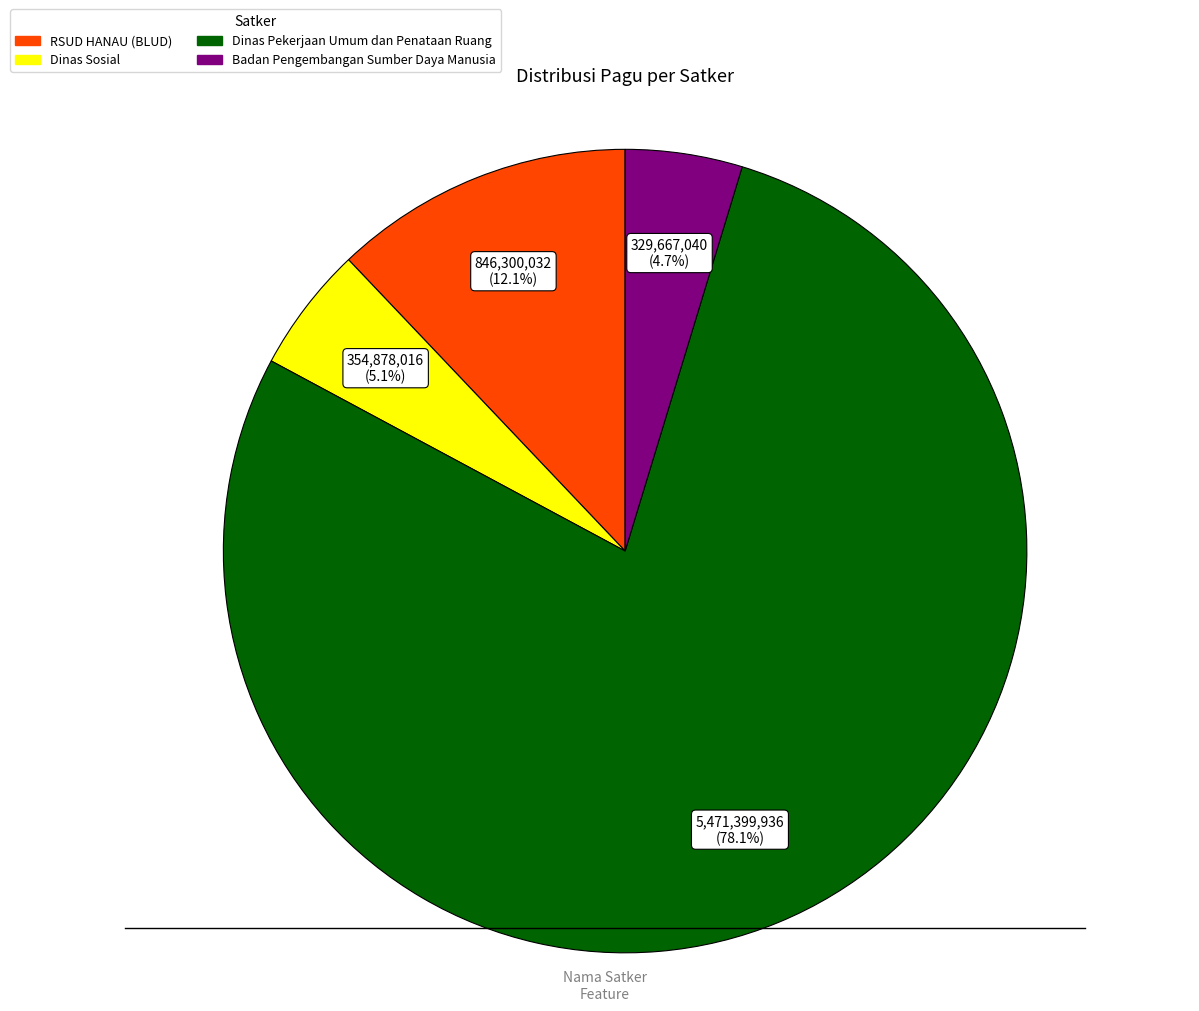

To the nearest percent, what is the average slice percentage?

25%